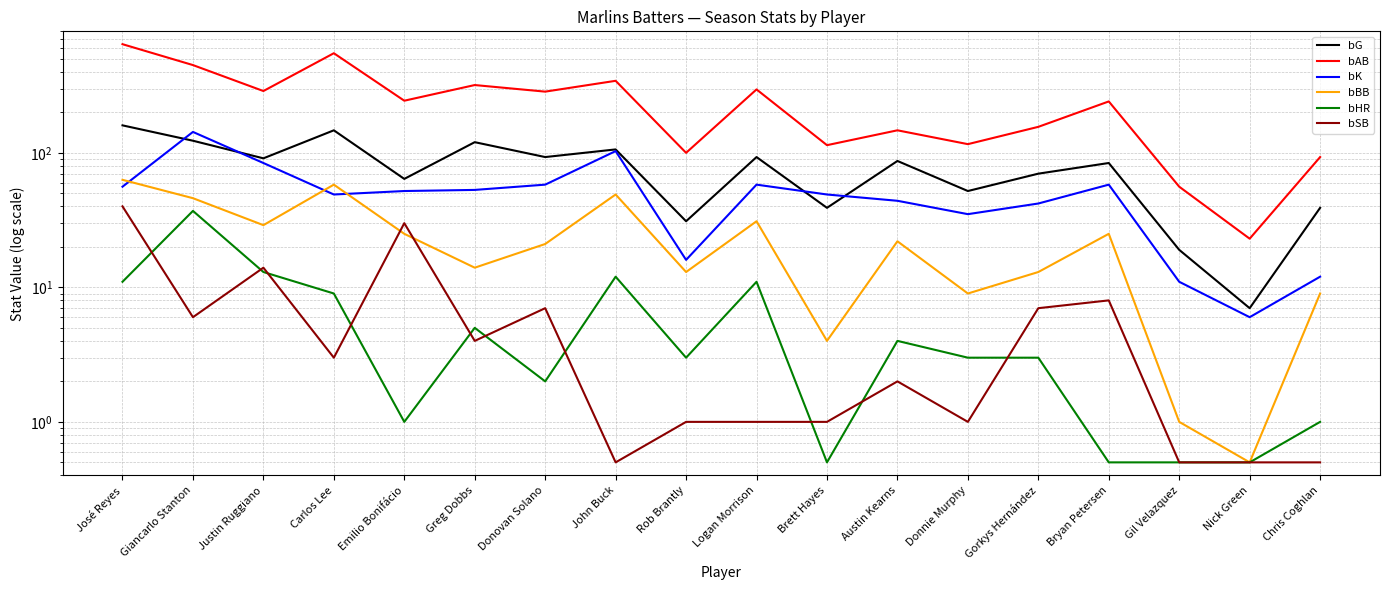

At which category does bAB reach its first local valley?

Justin Ruggiano